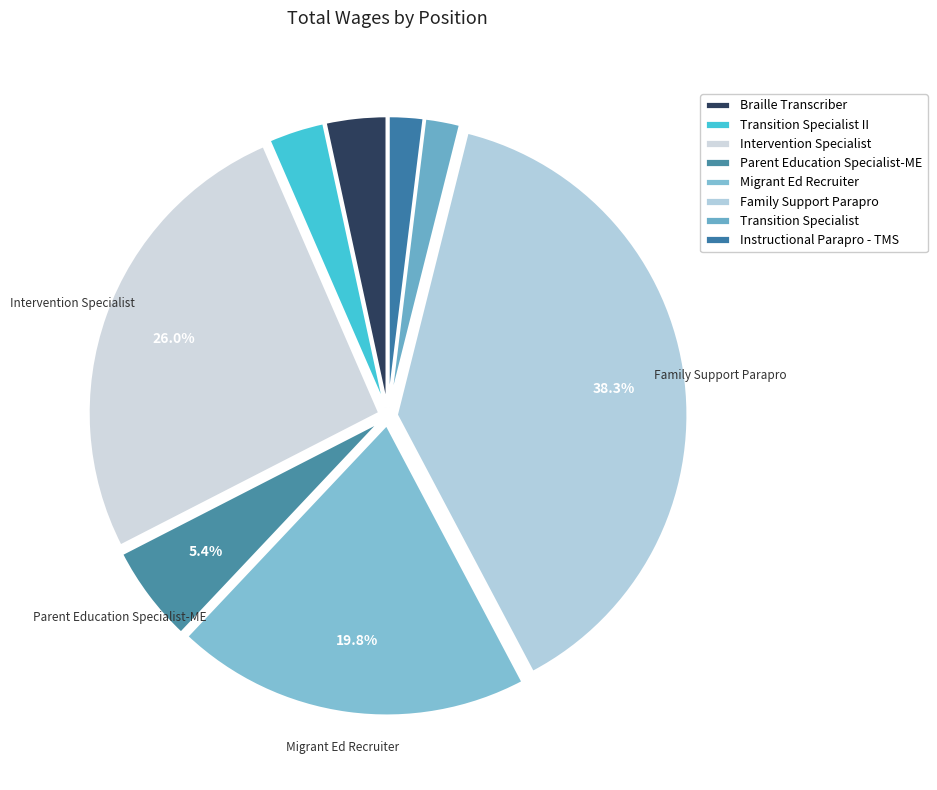

Which has a higher value, Transition Specialist or Transition Specialist II?

Transition Specialist II